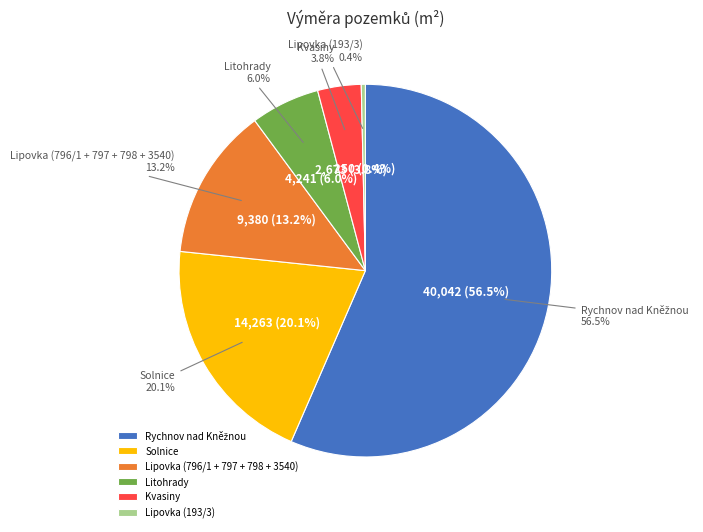

What is the smallest slice in the pie chart?

Lipovka (193/3)